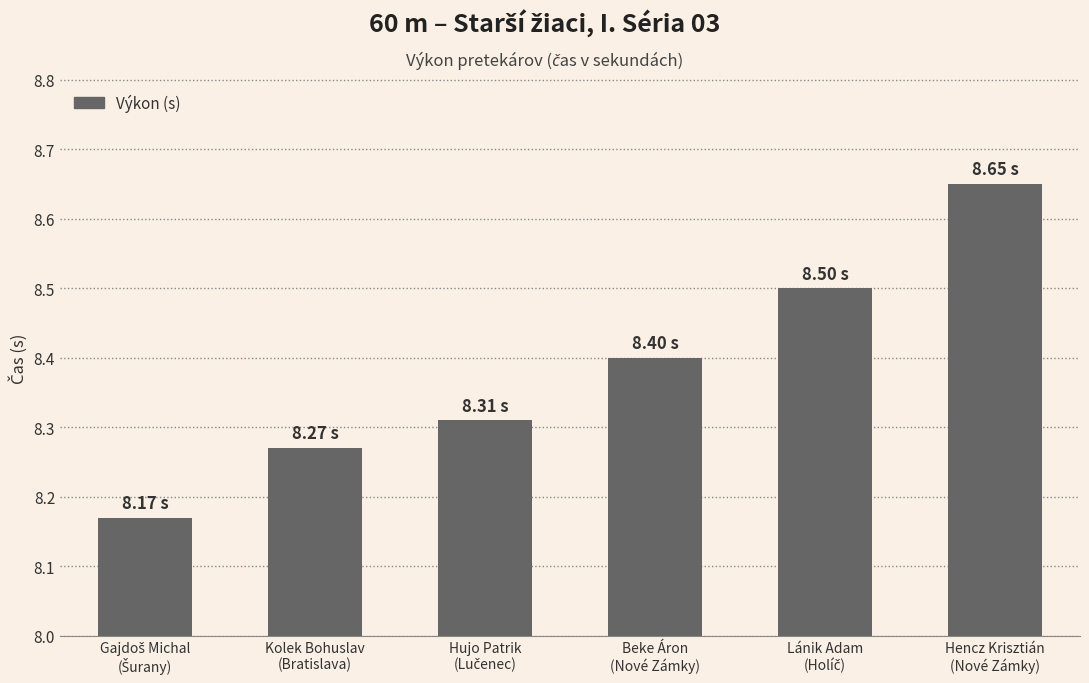

What is the sum of all values?

50.3